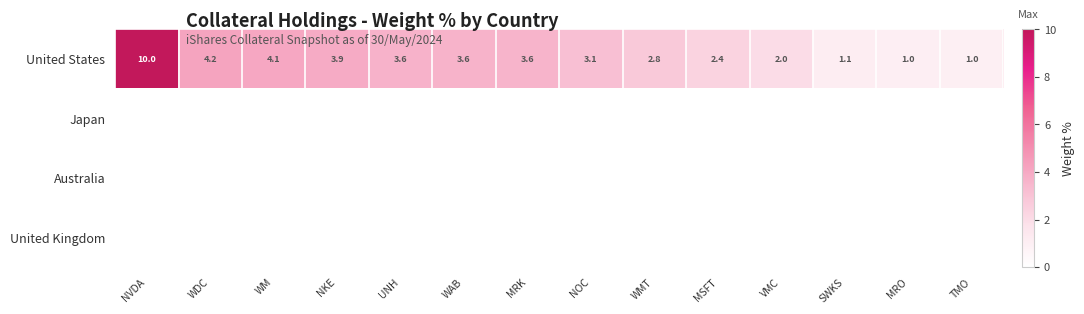

Is it true that United States equals 4.1 at WM?

True